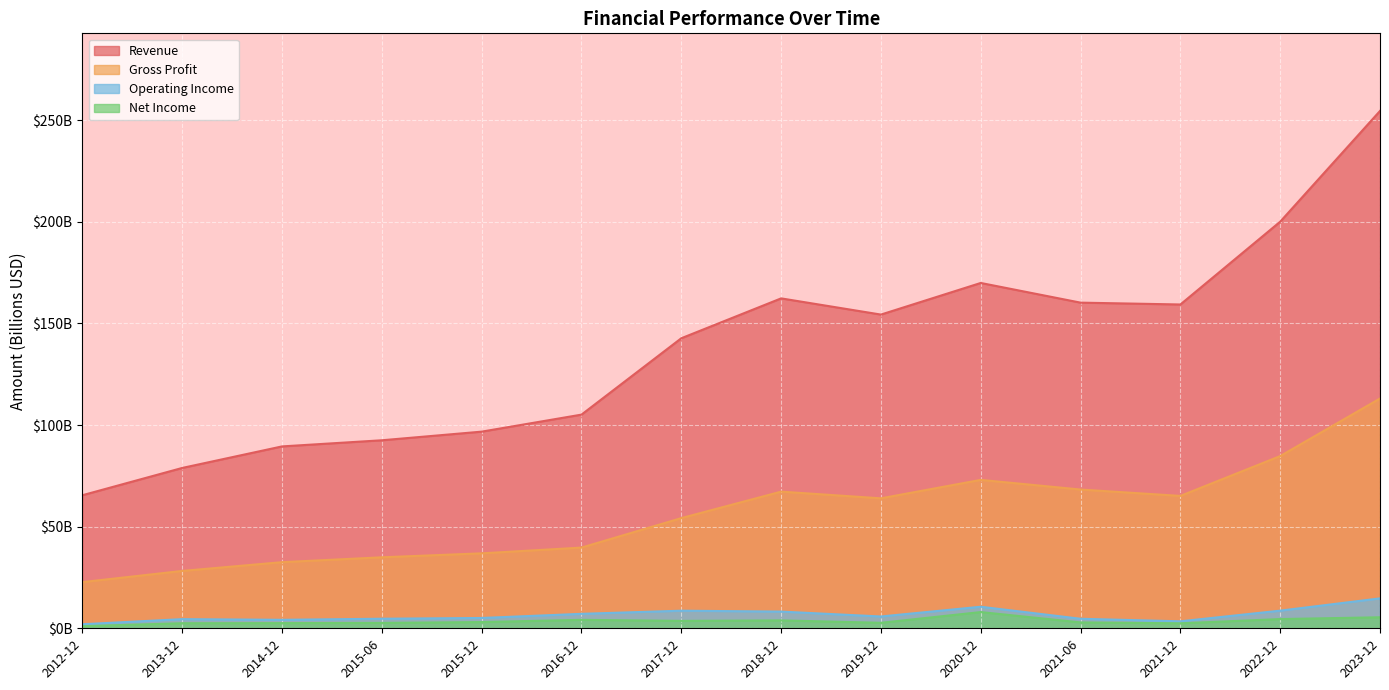

What are all the series names shown in the legend?

Revenue, Gross Profit, Operating Income, Net Income